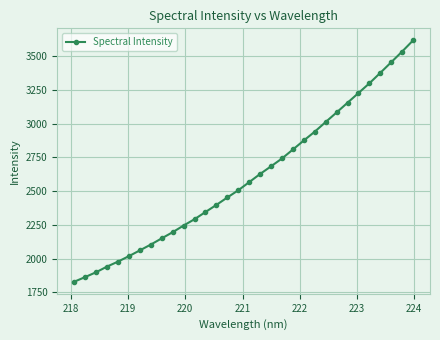

What is the minimum value shown in the chart?

1829.0